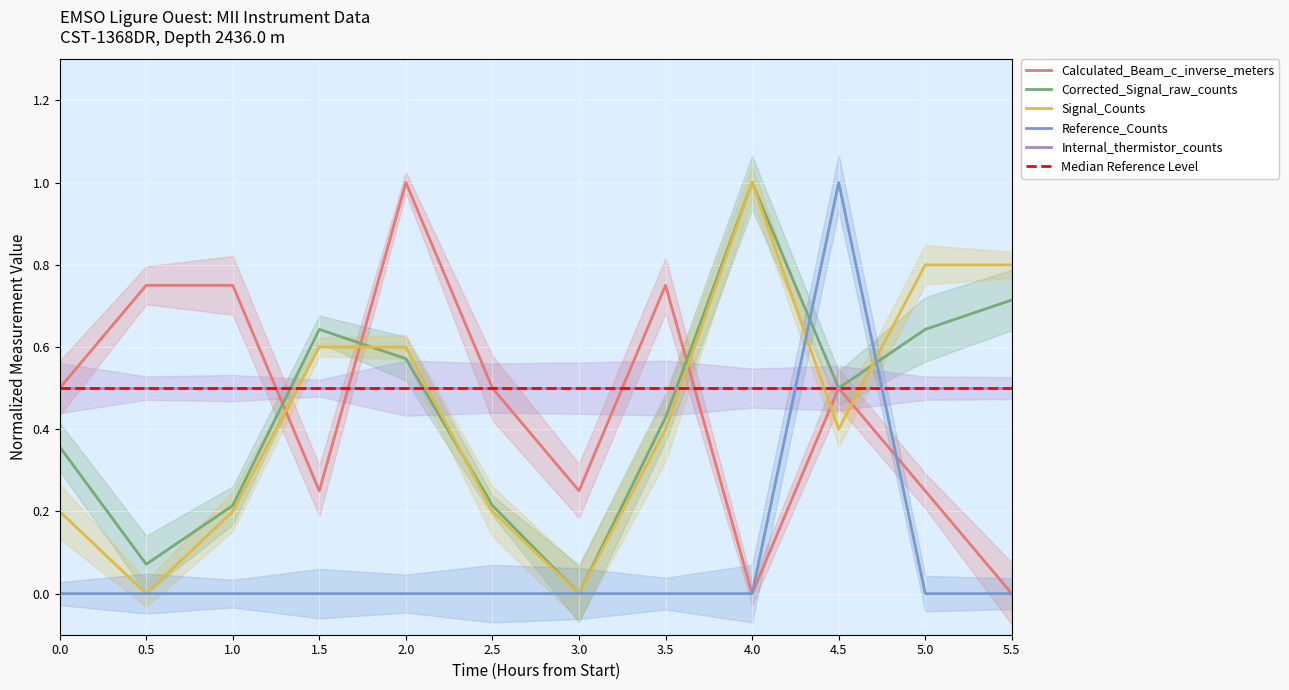

How many times do Signal_Counts and Calculated_Beam_c_inverse_meters cross each other?

5